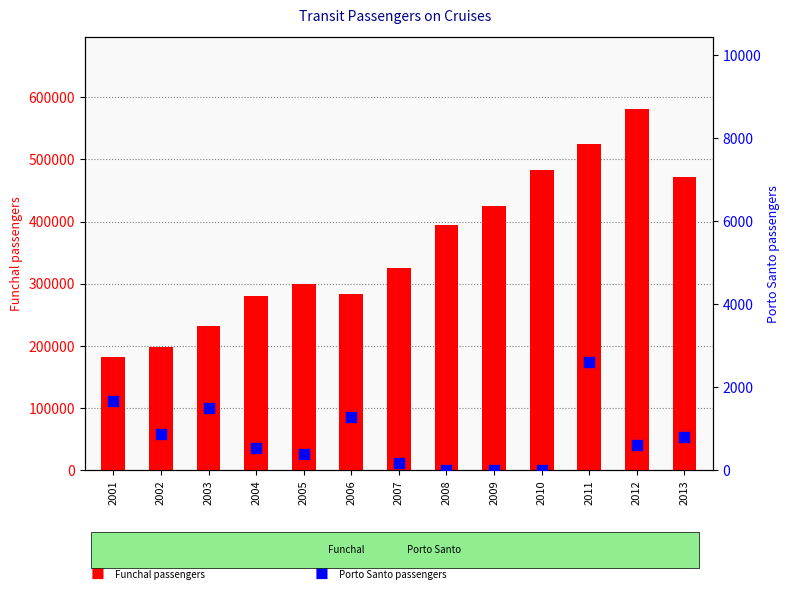

Which series has the largest Y range (max minus min)?

Funchal